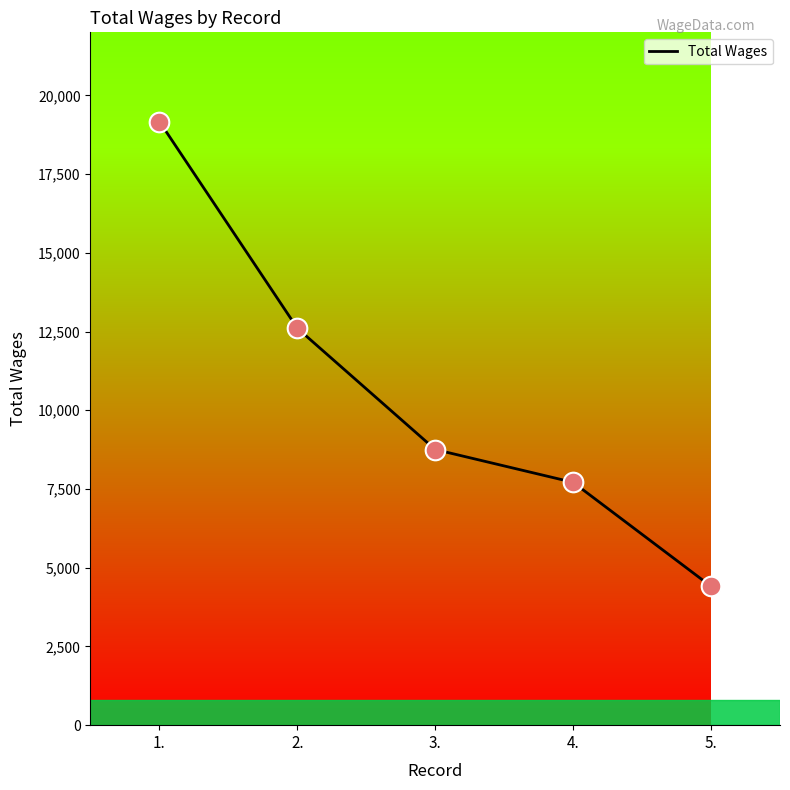

Approximately how many times larger is the value at 2. compared to 3.?

1.4